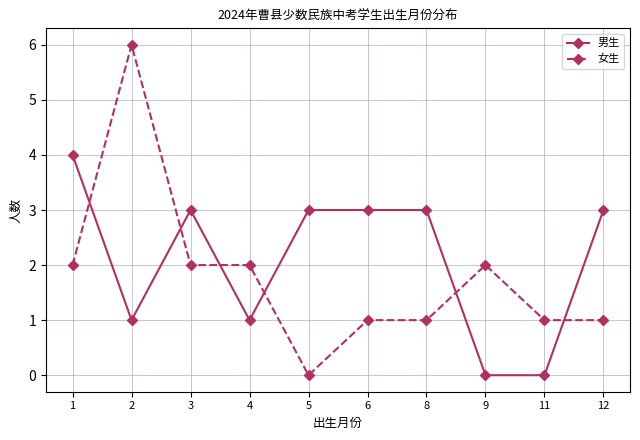

Where does the 男生 series first go above 3?

1